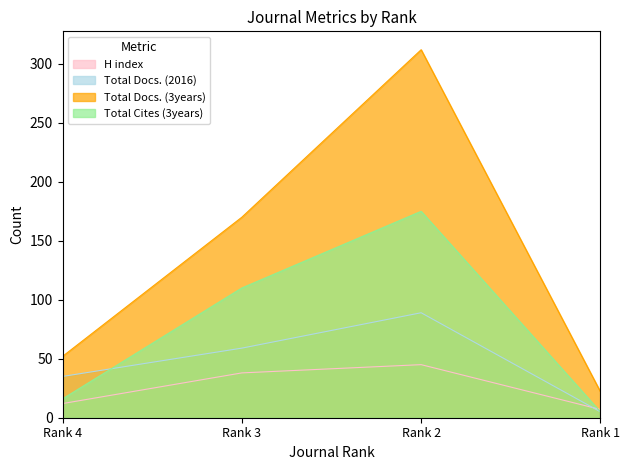

Count the H index values in the range 12 to 45.

3